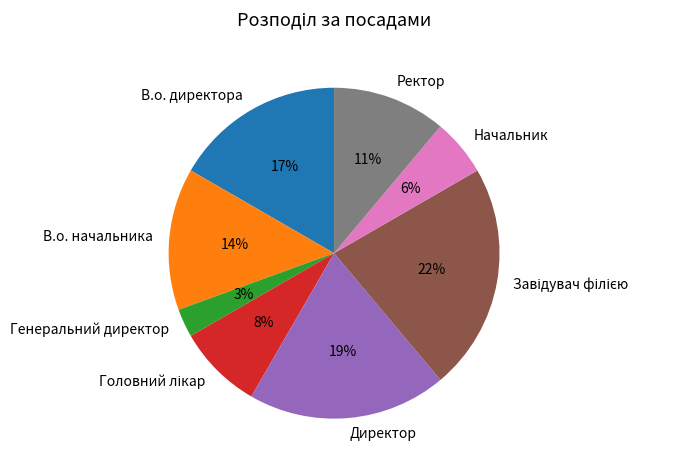

Is there a majority slice in this chart?

No